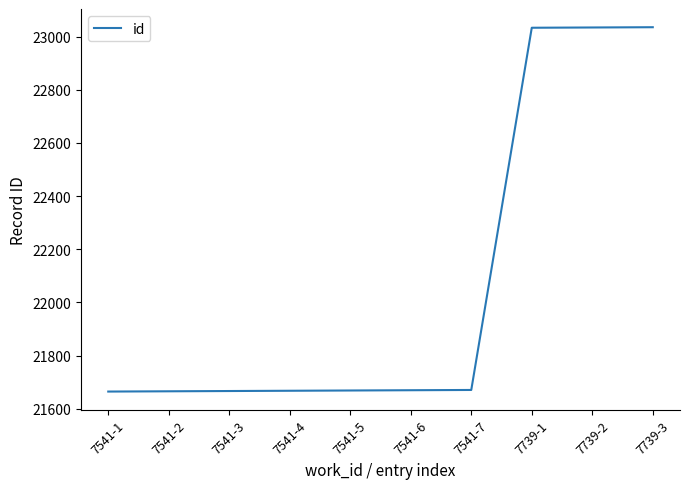

What is the minimum value shown in the chart?

21665